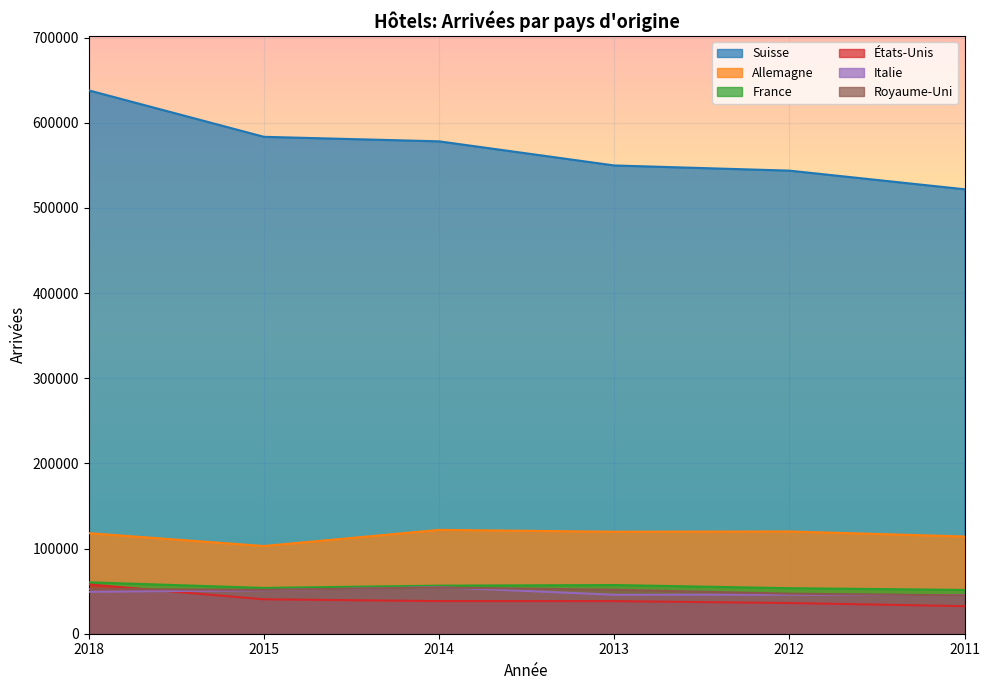

The value of États-Unis at 2018 is 57901. True or false?

True